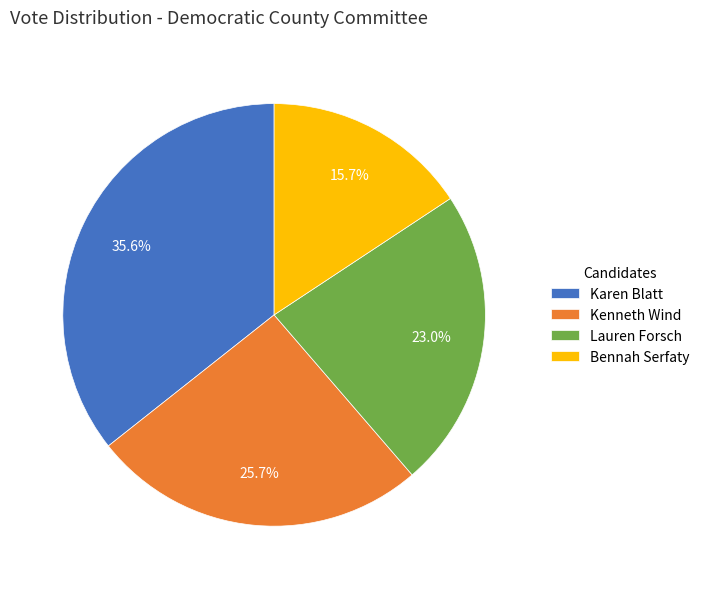

To the nearest percent, what is the difference between the largest and smallest slice percentages?

20%